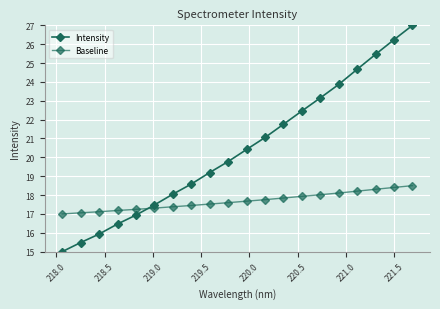

What is the difference between the second highest and minimum values in the Intensity series?

11.2